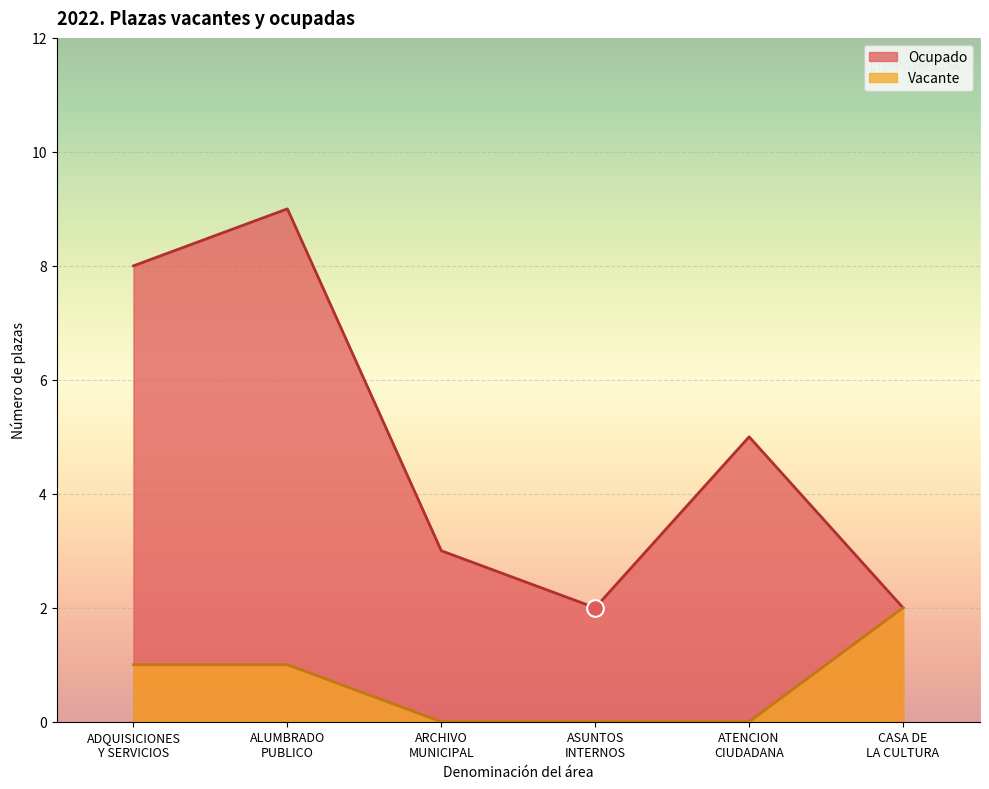

At which category does Ocupado reach its first local peak?

ALUMBRADO
PUBLICO